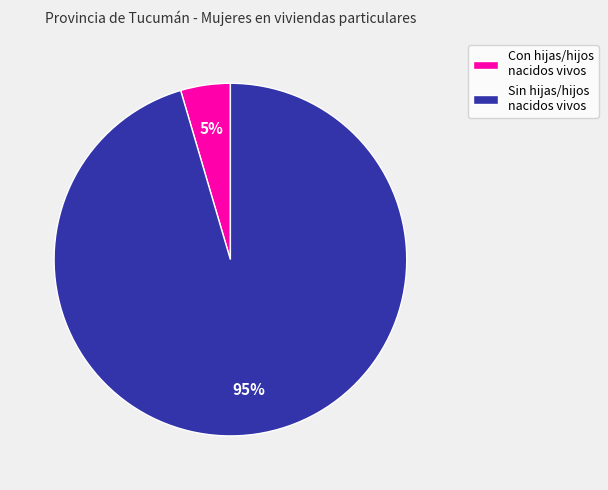

Is there a majority slice in this chart?

Yes